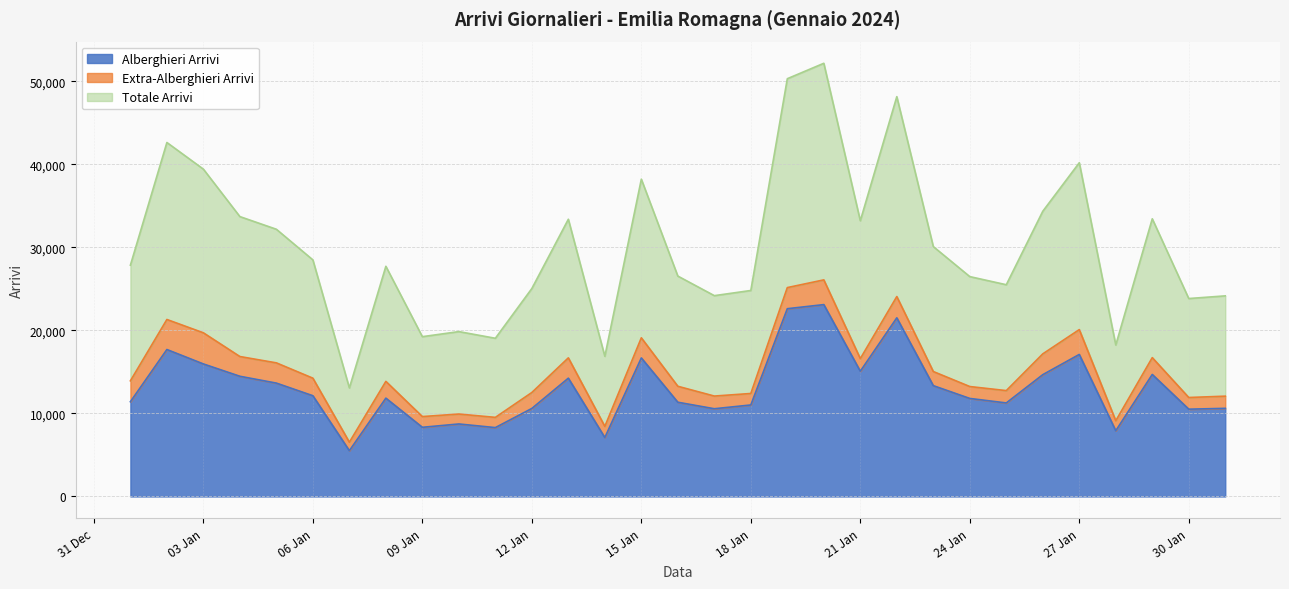

The value of Totale Arrivi at 2024-01-29 is 33456. True or false?

True